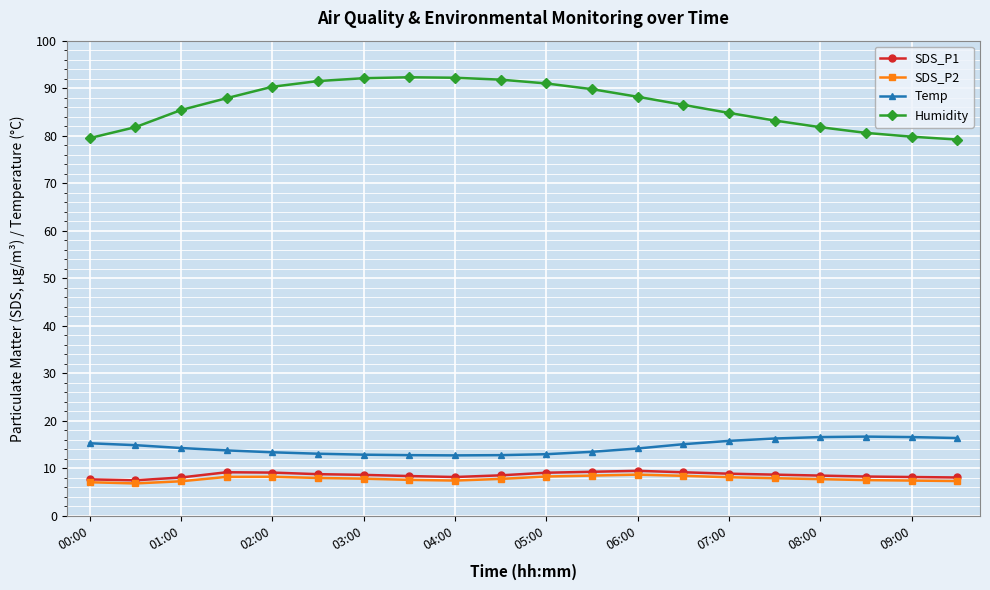

What is the value of the Temp point at the 15th from the left?

15.8